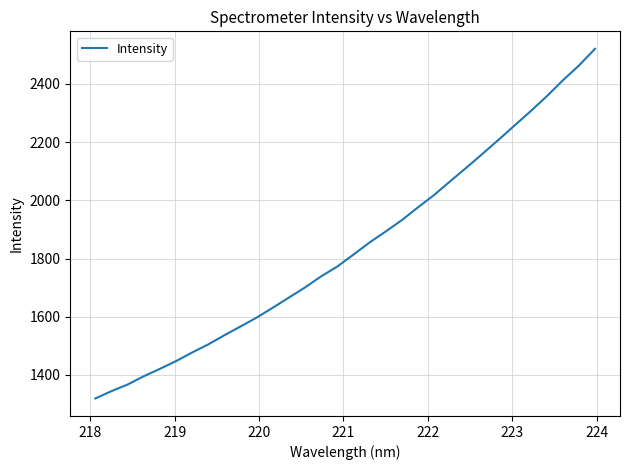

What is the smallest value displayed?

1318.9